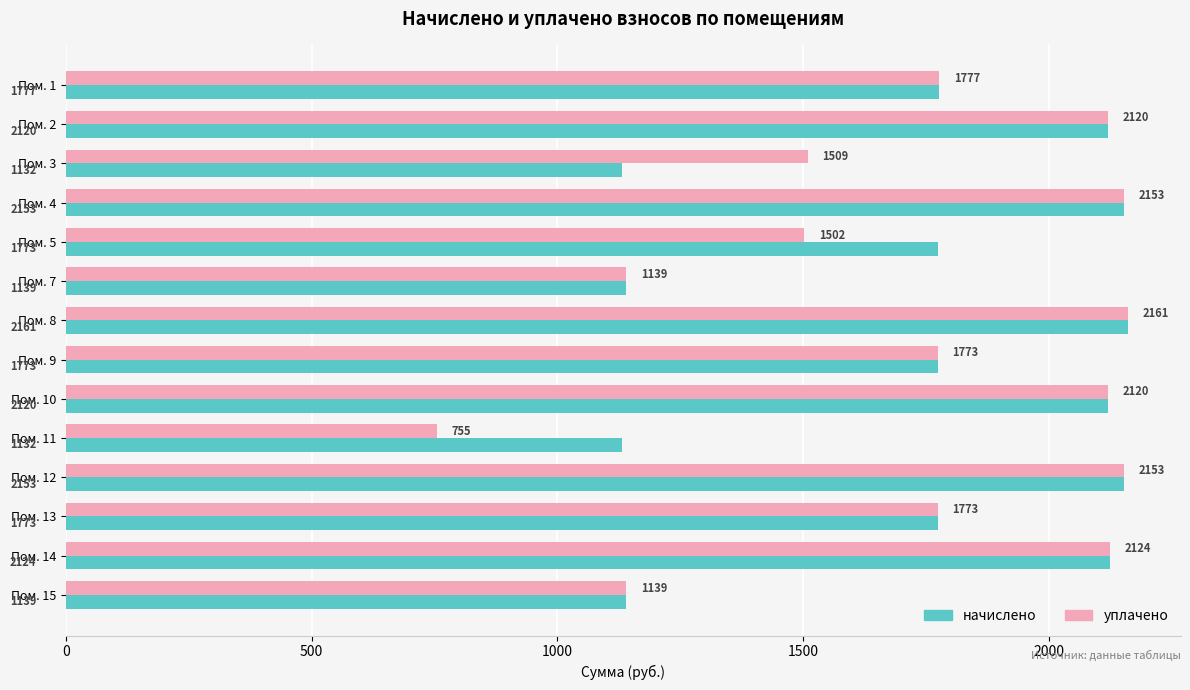

Rank the series at Пом. 5 from highest to lowest value.

начислено, уплачено